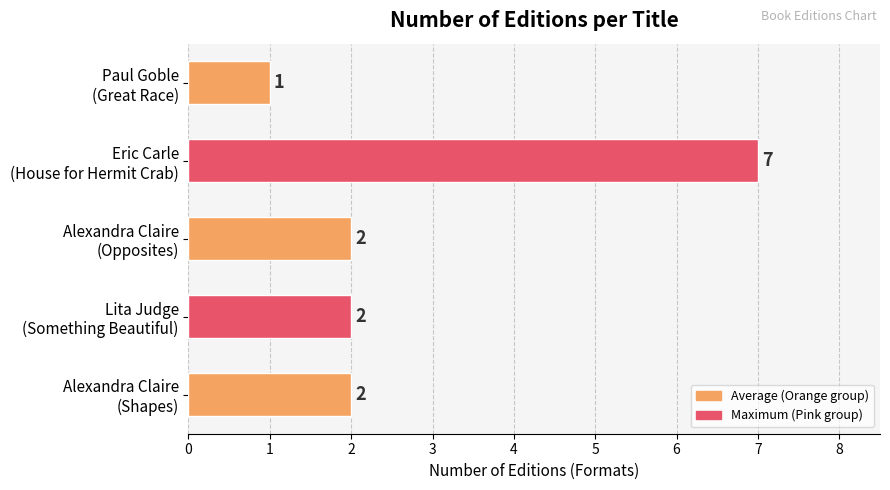

Which label corresponds to the largest value in the chart?

Eric Carle
(House for Hermit Crab)